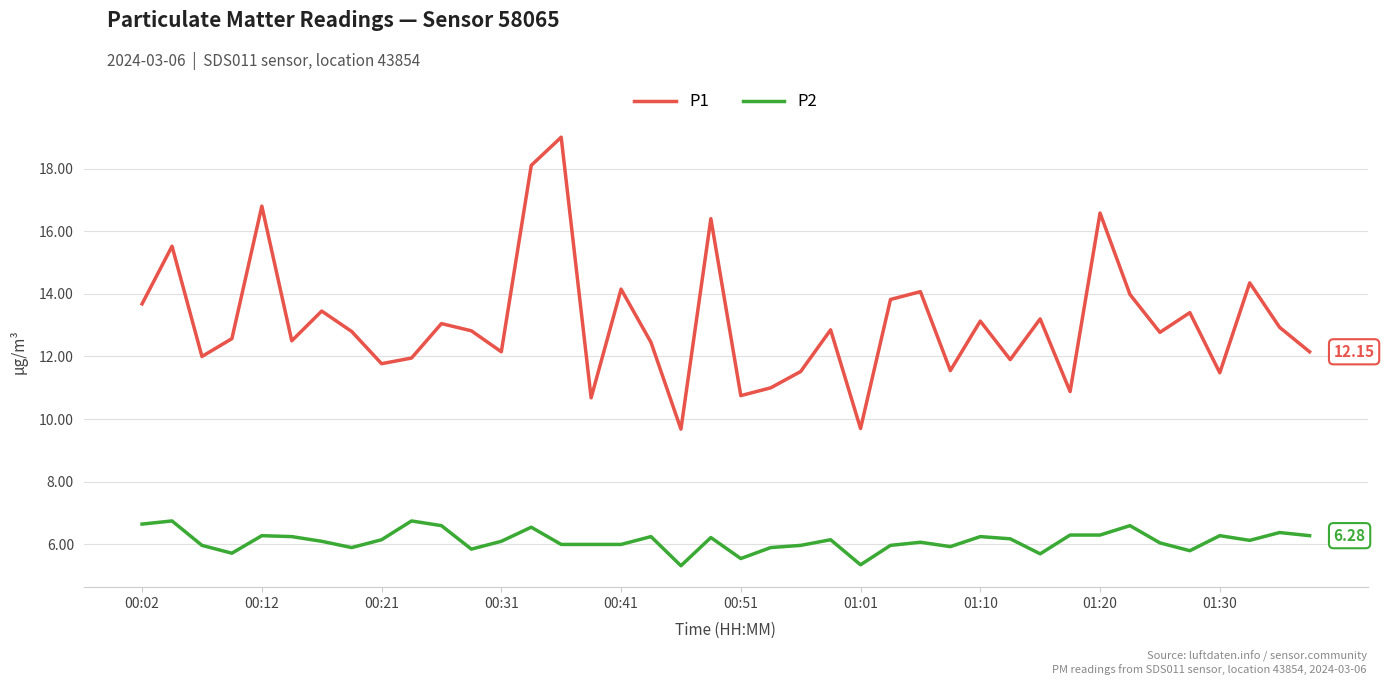

True or false: P2 and P1 cross at least once.

False